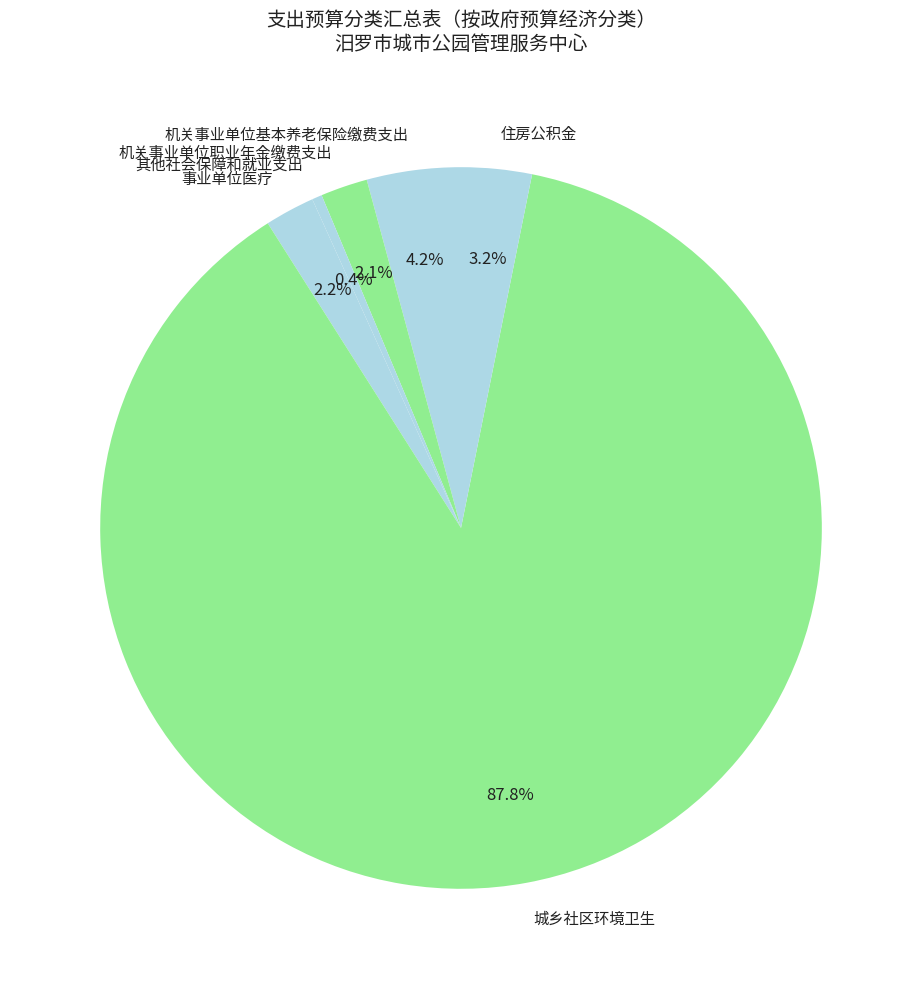

Between 城乡社区环境卫生 and 机关事业单位基本养老保险缴费支出, which is larger?

城乡社区环境卫生